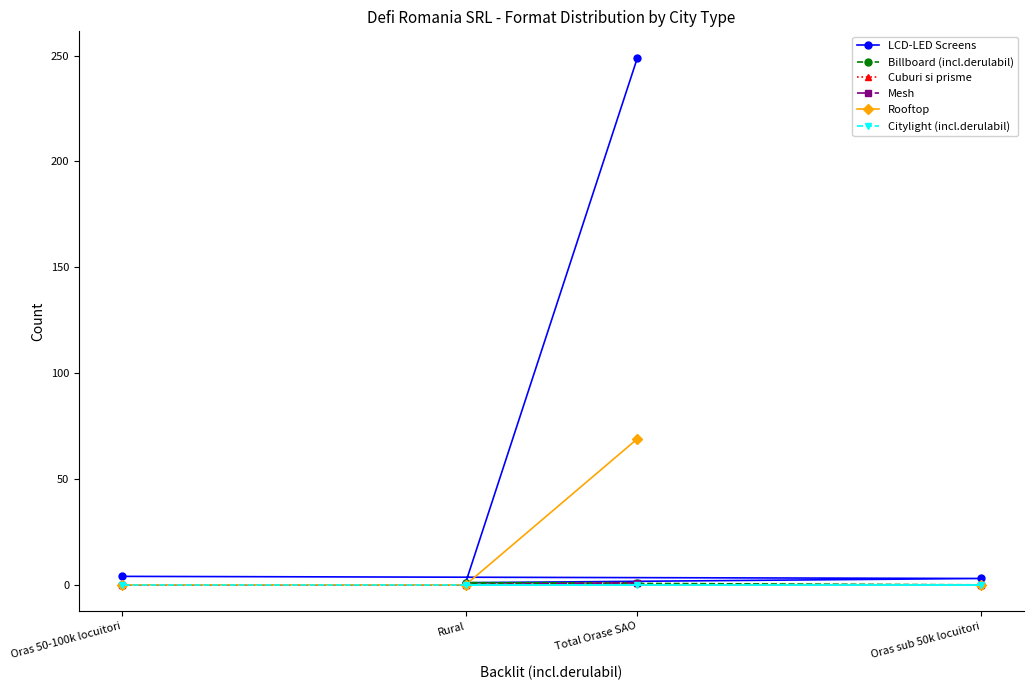

What are all the series names shown in the legend?

LCD-LED Screens, Billboard (incl.derulabil), Cuburi si prisme, Mesh, Rooftop, Citylight (incl.derulabil)